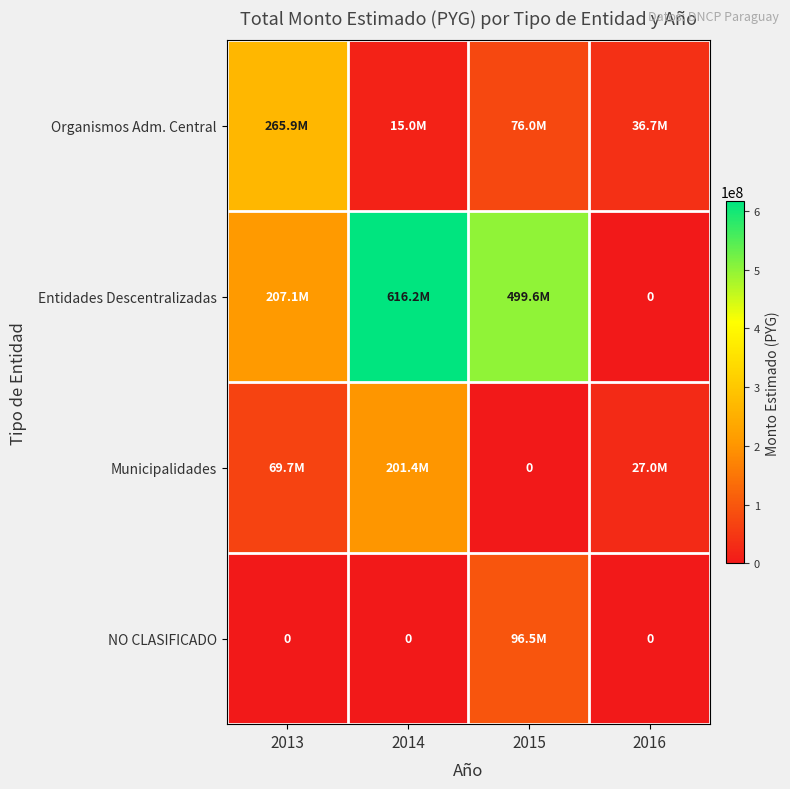

Count the Municipalidades values in the range 27000000 to 201424988.

3